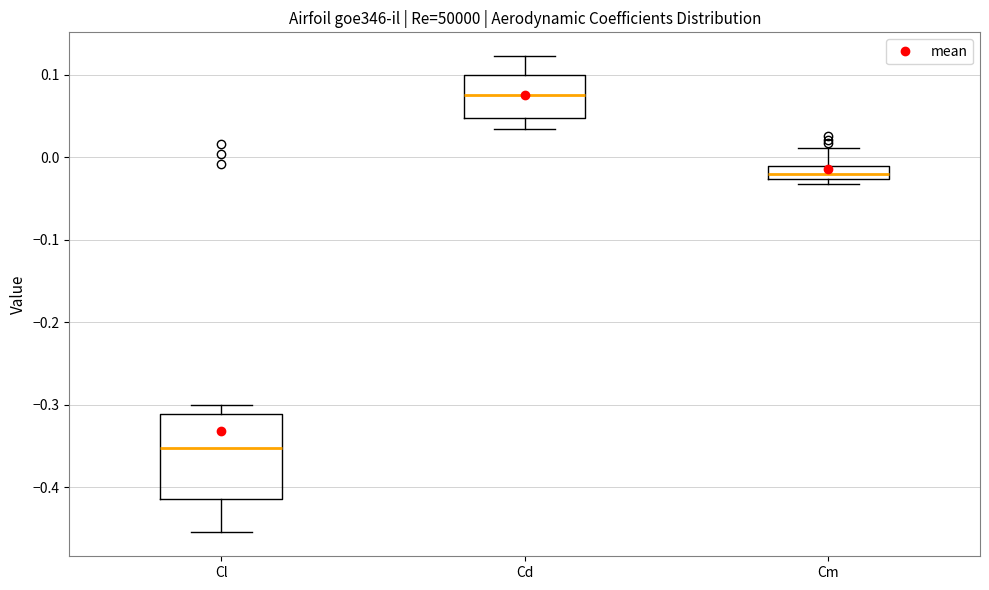

Which box is the tallest, from its lower edge to its upper edge?

Cl